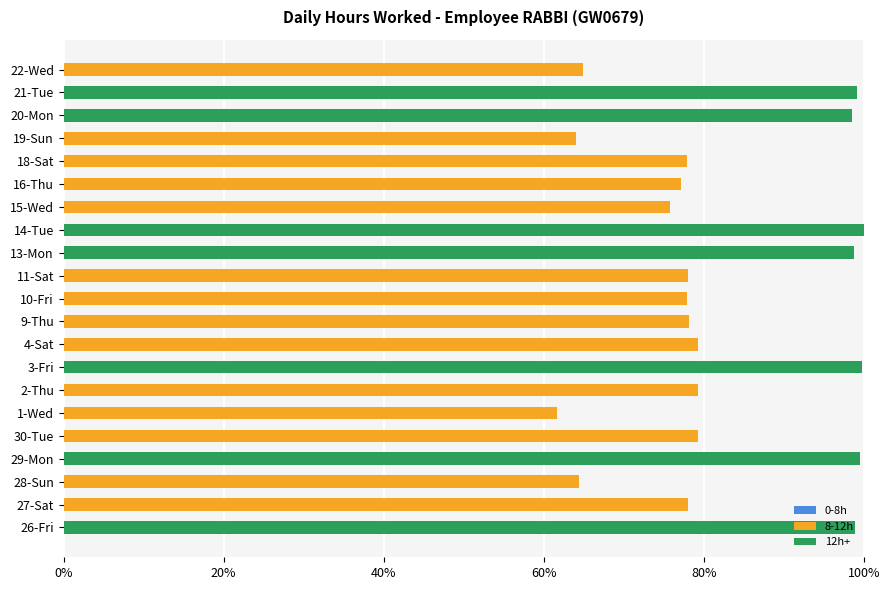

What is the sum of all 8-12h values?

1036.0